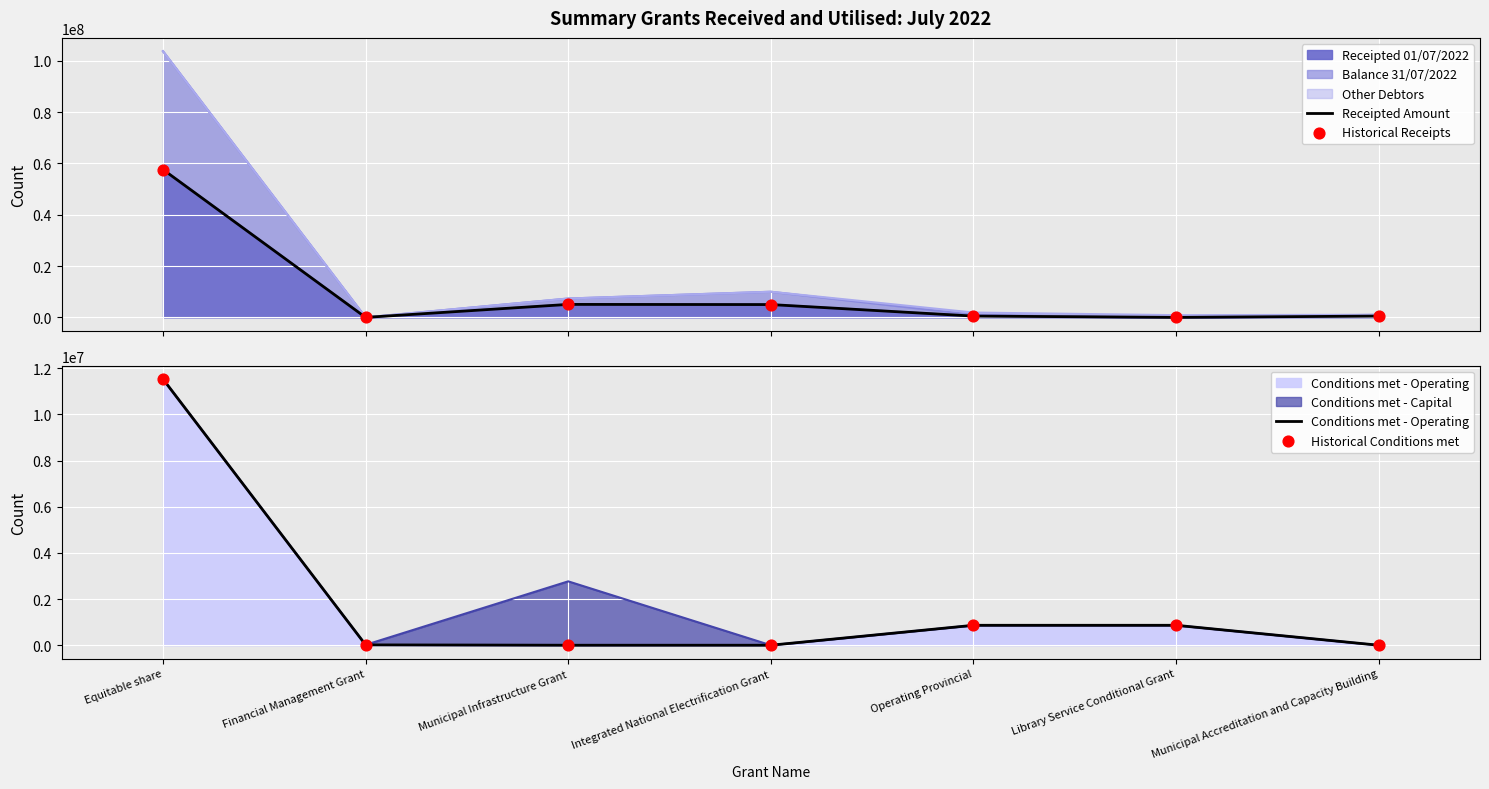

What is the total value across all series at Financial Management Grant?

34045.5